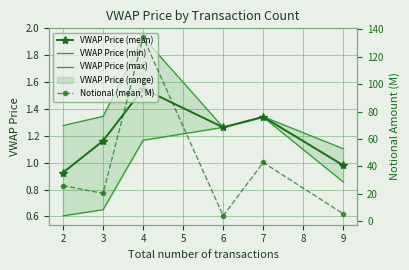

What is the difference between the maximum and minimum values in the Notional (mean, M) series?

130.3